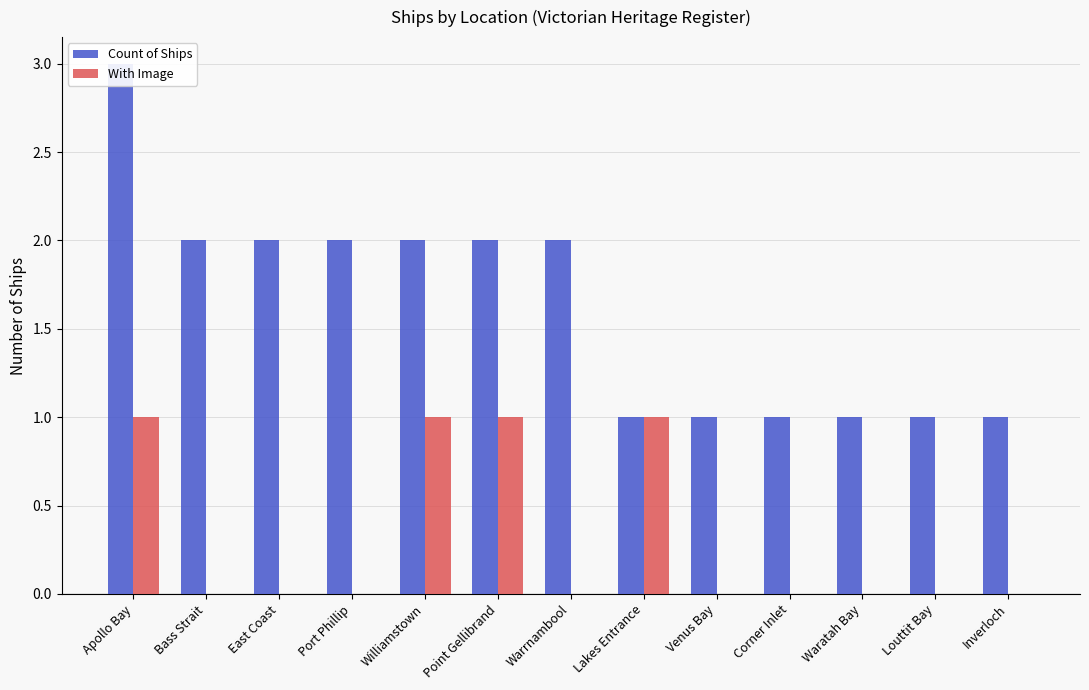

What is the difference between the highest and lowest values at Waratah Bay?

1